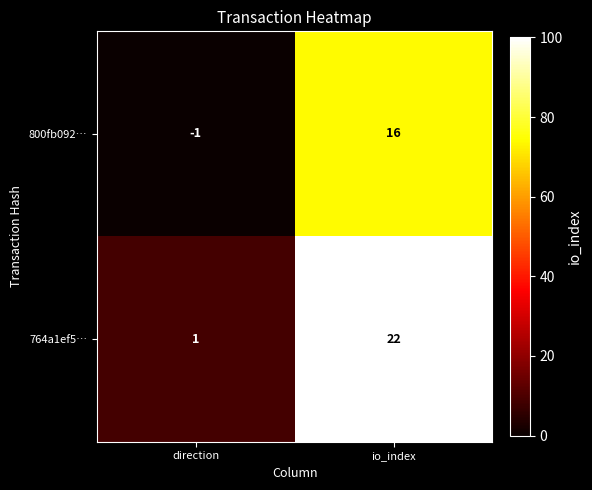

How many data points in 800fb092… are less than 16?

1